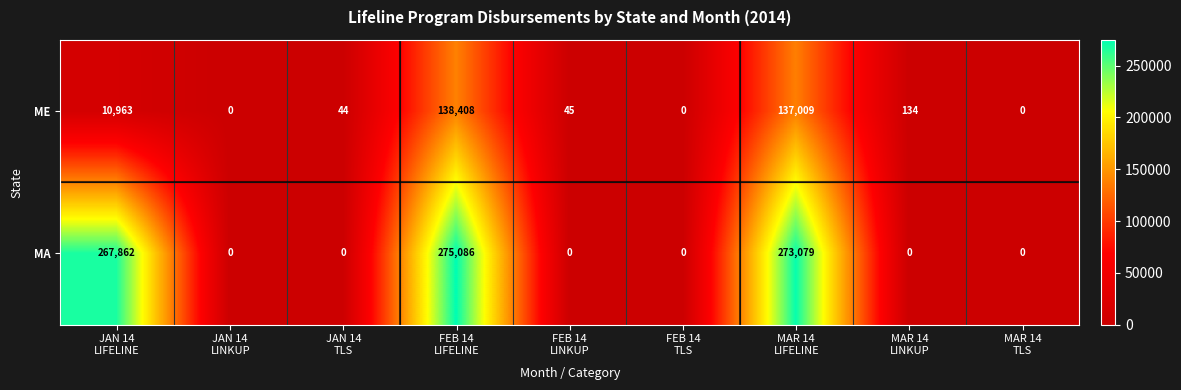

Reading right to left, list all the values displayed in this chart.

ME: 0	134	137009	0	45	138408	44	0	10963
MA: 0	0	273079	0	0	275086	0	0	267862